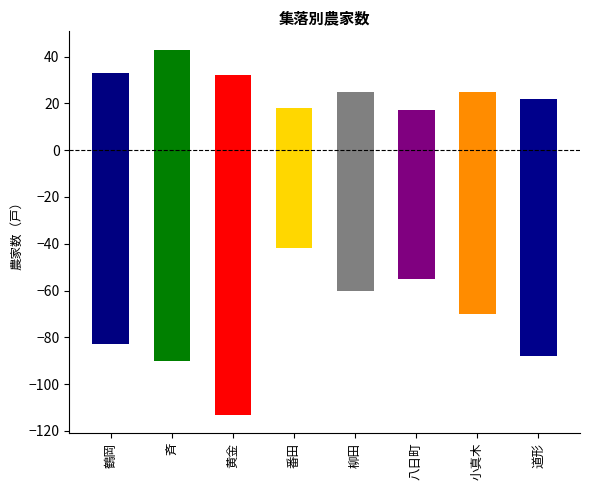

What is the difference between the maximum and second lowest values in the 総農家数 series?

73